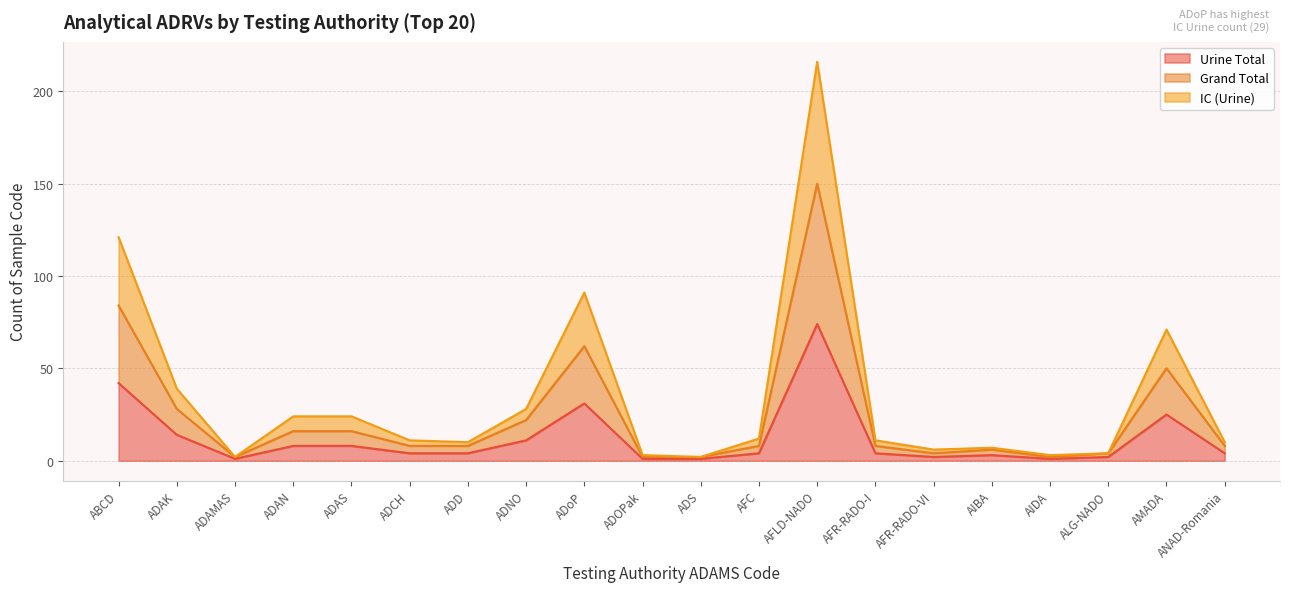

At how many categories does at least one series exceed 2?

18